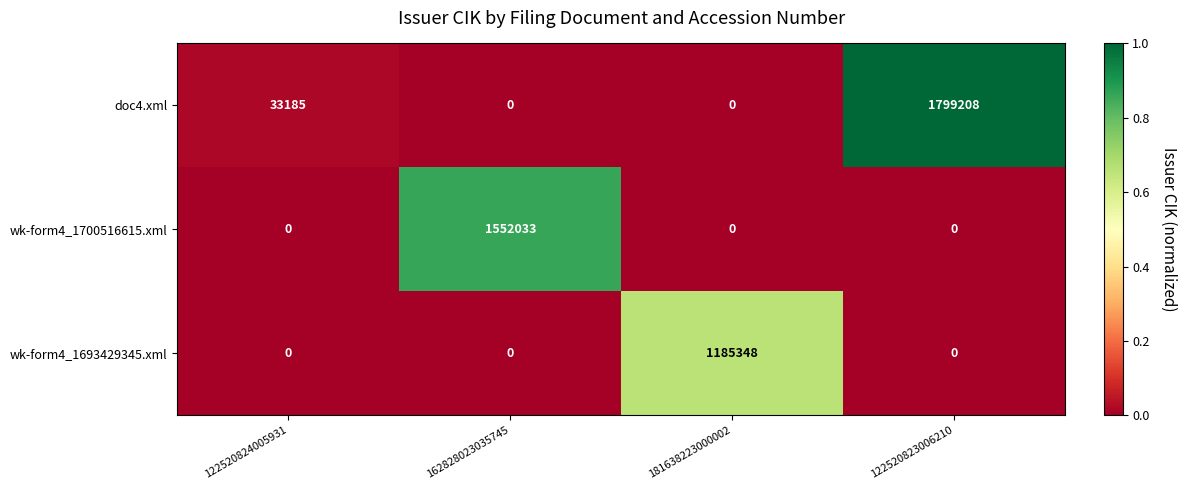

What is the difference between the doc4.xml values at 181638223000002 and 122520823006210?

1799208